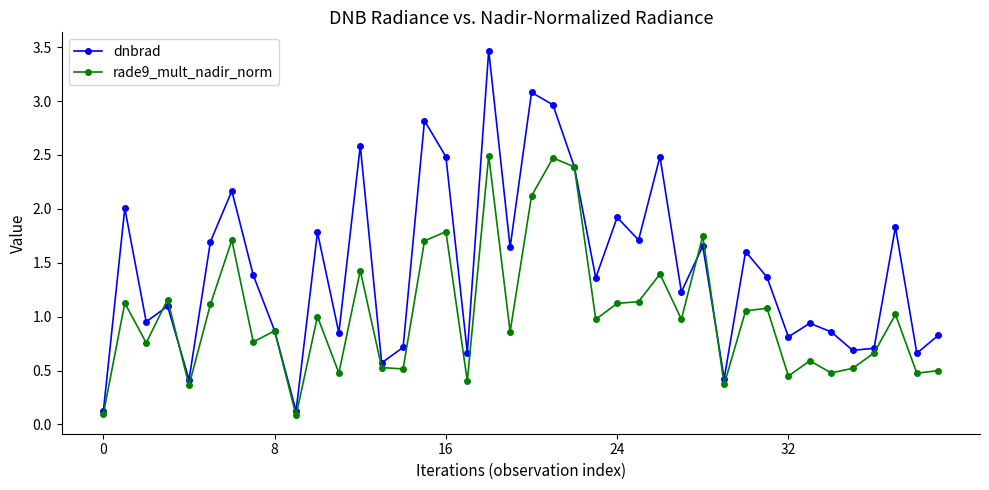

List the series in order of their peak value, lowest first.

rade9_mult_nadir_norm, dnbrad